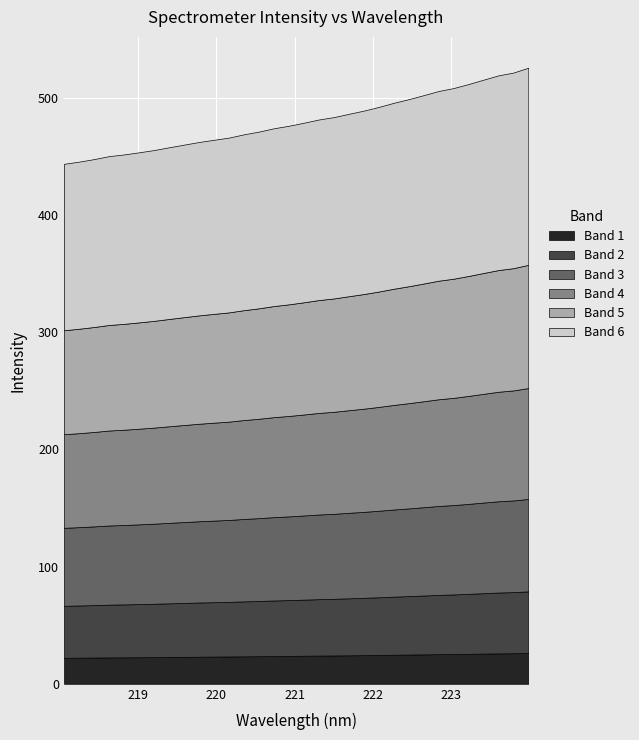

Does the chart display data point markers on the line(s)?

No